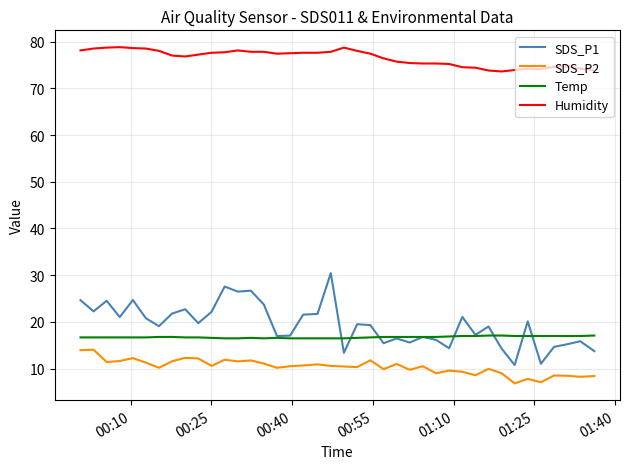

Which series has the largest total across all categories?

Humidity